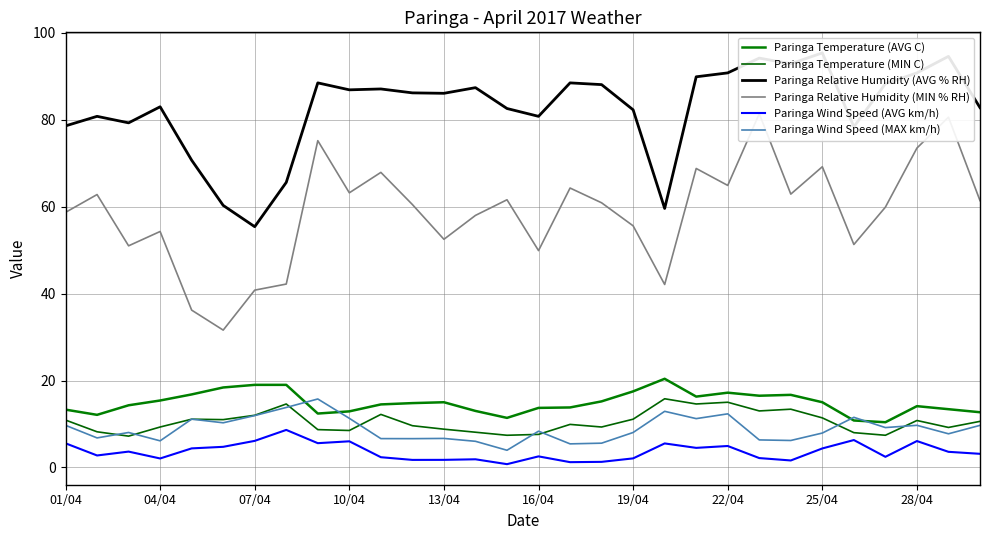

True or false: Paringa Relative Humidity (AVG % RH) and Paringa Temperature (AVG C) cross at least once.

False